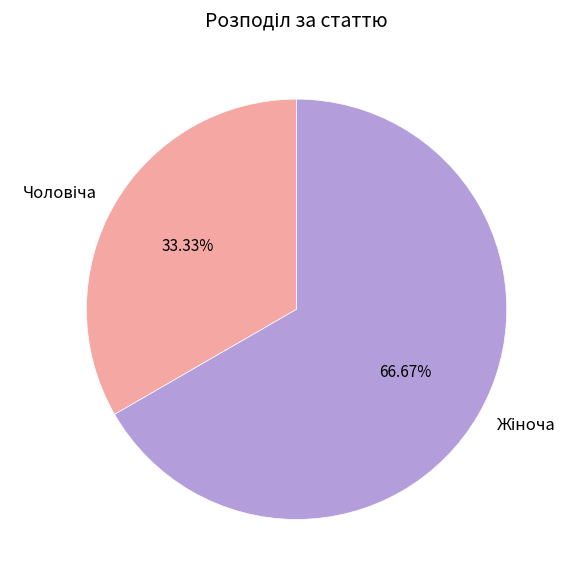

Is there a majority slice in this chart?

Yes